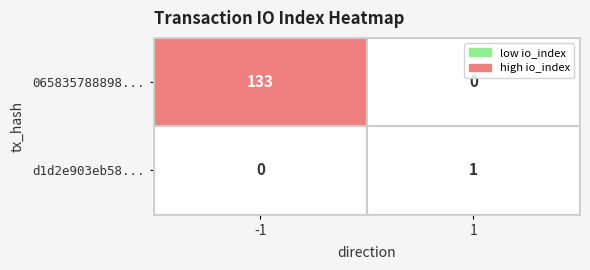

Reading left to right, what are all the values shown in this chart?

065835788898...: 133	0
d1d2e903eb58...: 0	1